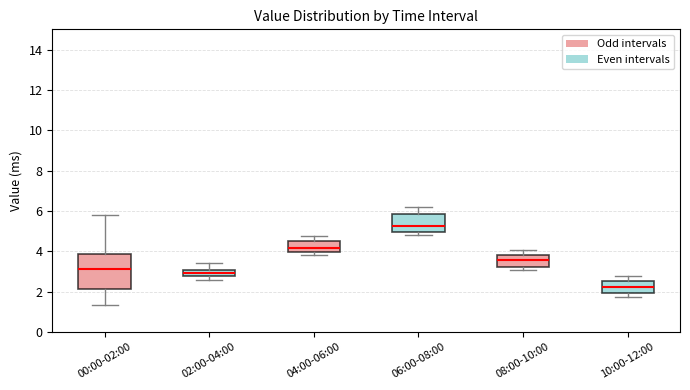

Which box's median line is the highest?

06:00-08:00